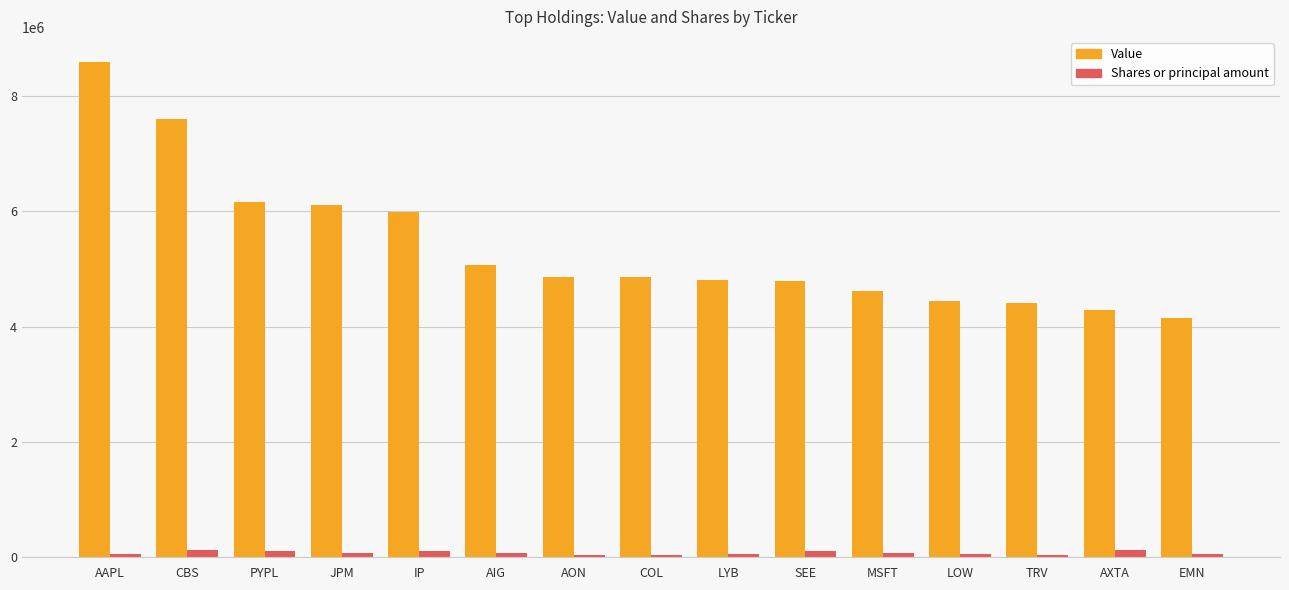

What is the difference between the Value values at AXTA and AIG?

793000